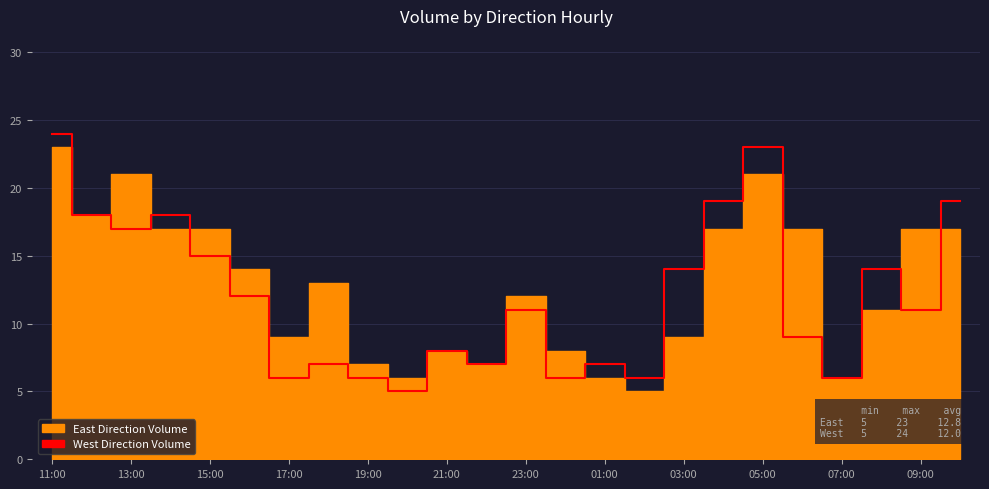

What position from the left is 01:00?

8